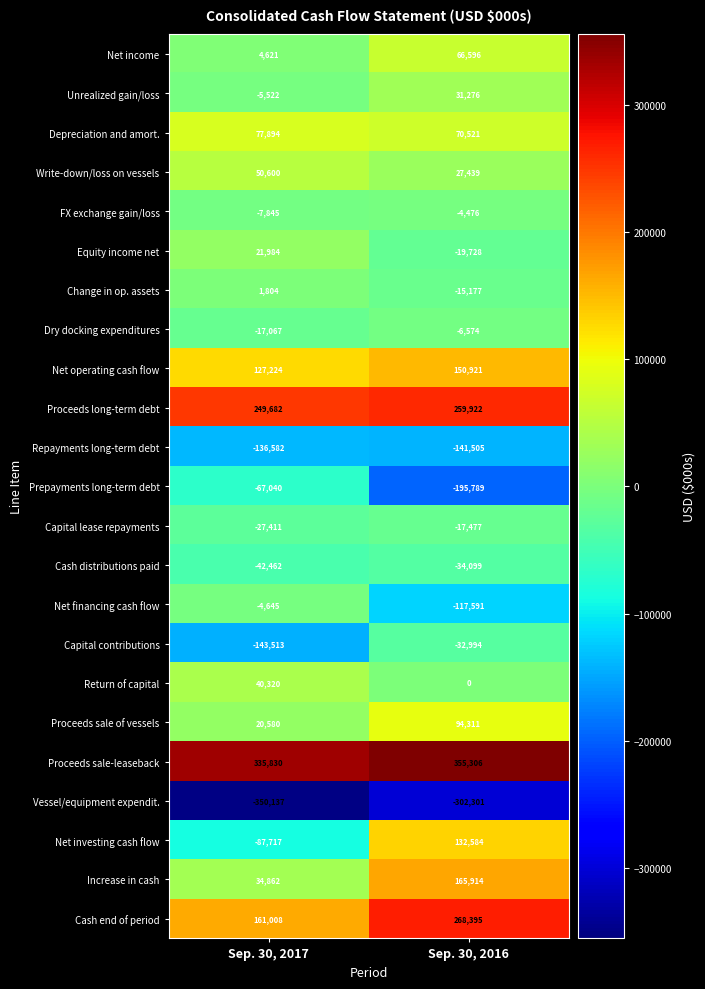

At which category does the chart reach its minimum across all series?

Sep. 30, 2017